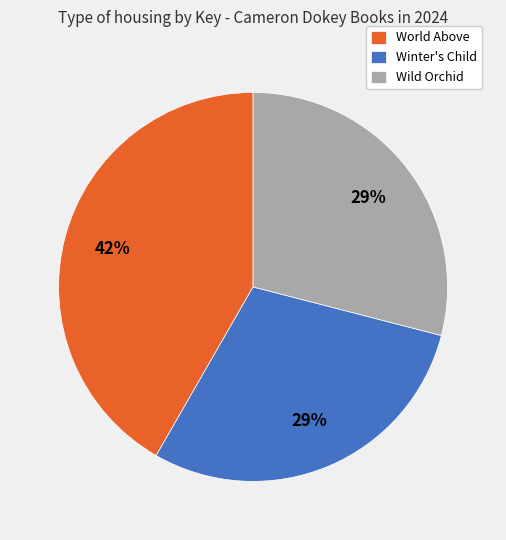

Is it true that Wild Orchid is 36% of the pie?

False